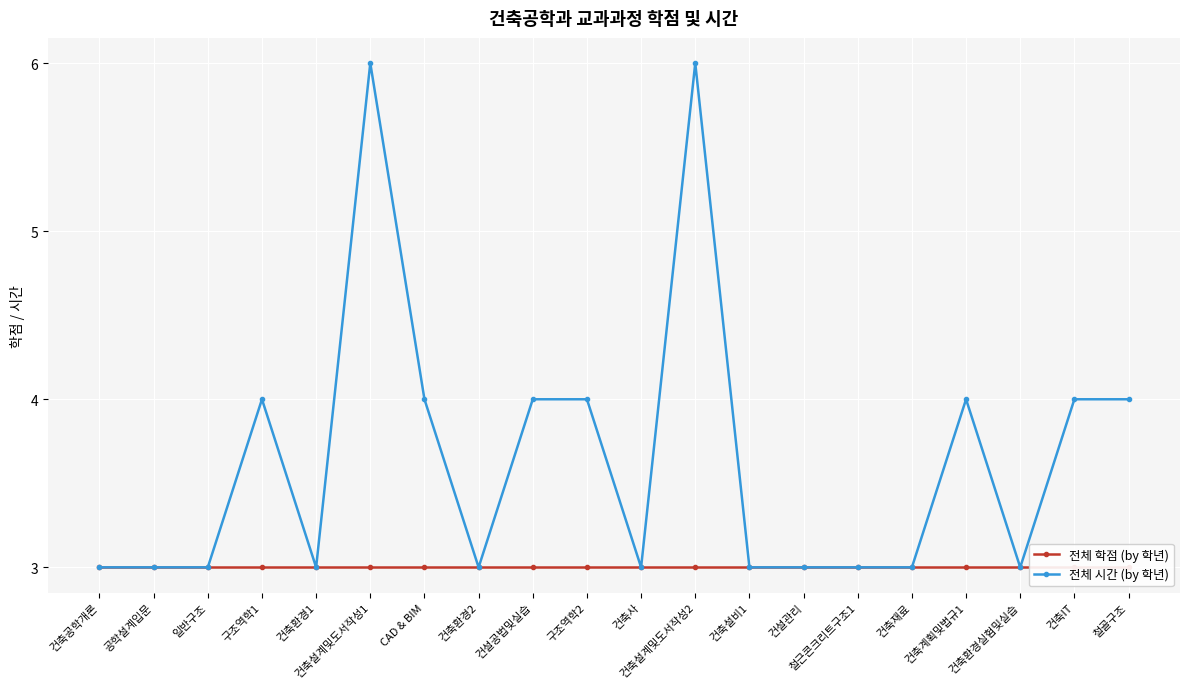

What is the total value across all series at 건축재료?

6